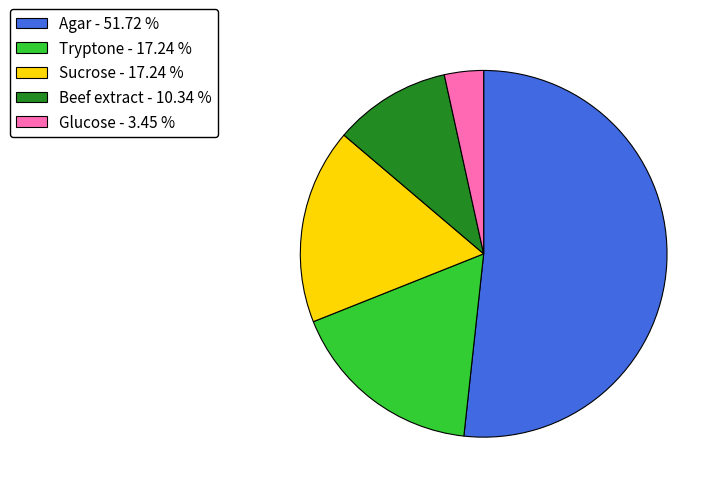

Does Agar - 51.72 % account for over 50% of the chart?

Yes